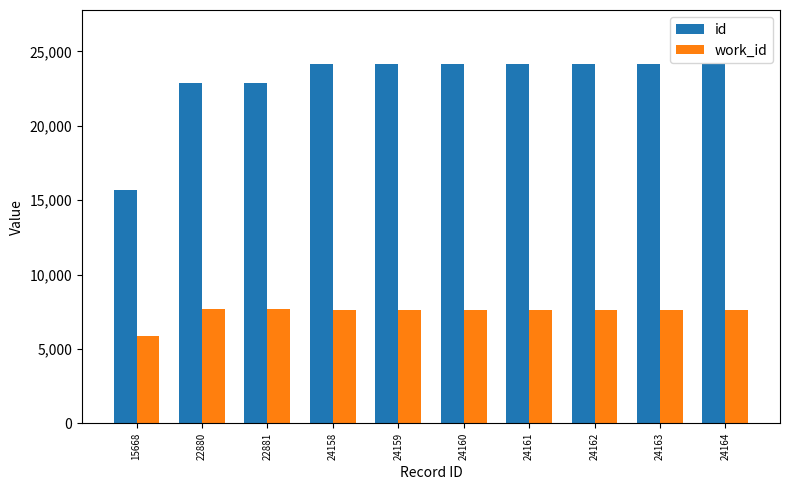

At which label does work_id first exceed 7587?

22880